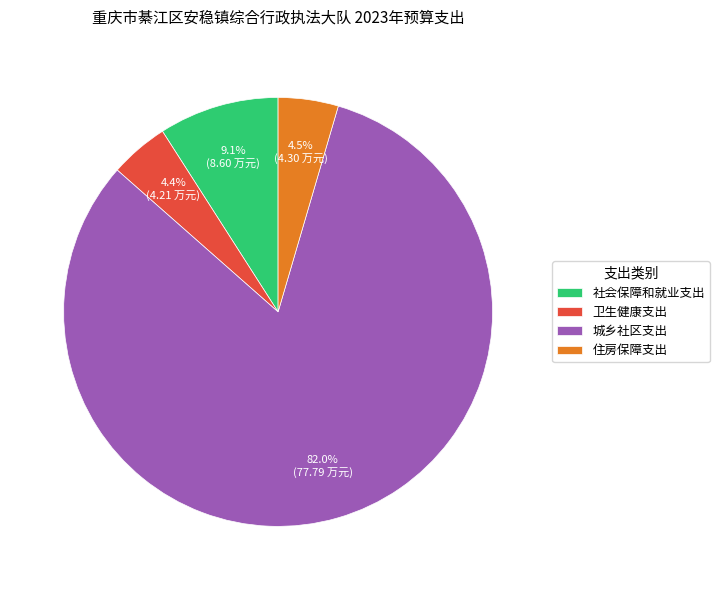

Which category has the biggest portion of the pie?

城乡社区支出